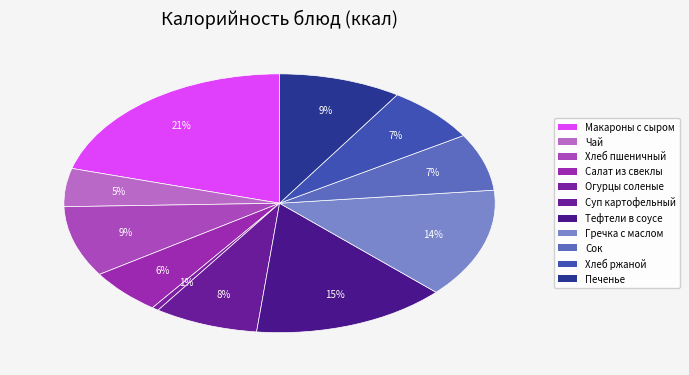

How many segments does this pie chart have?

11